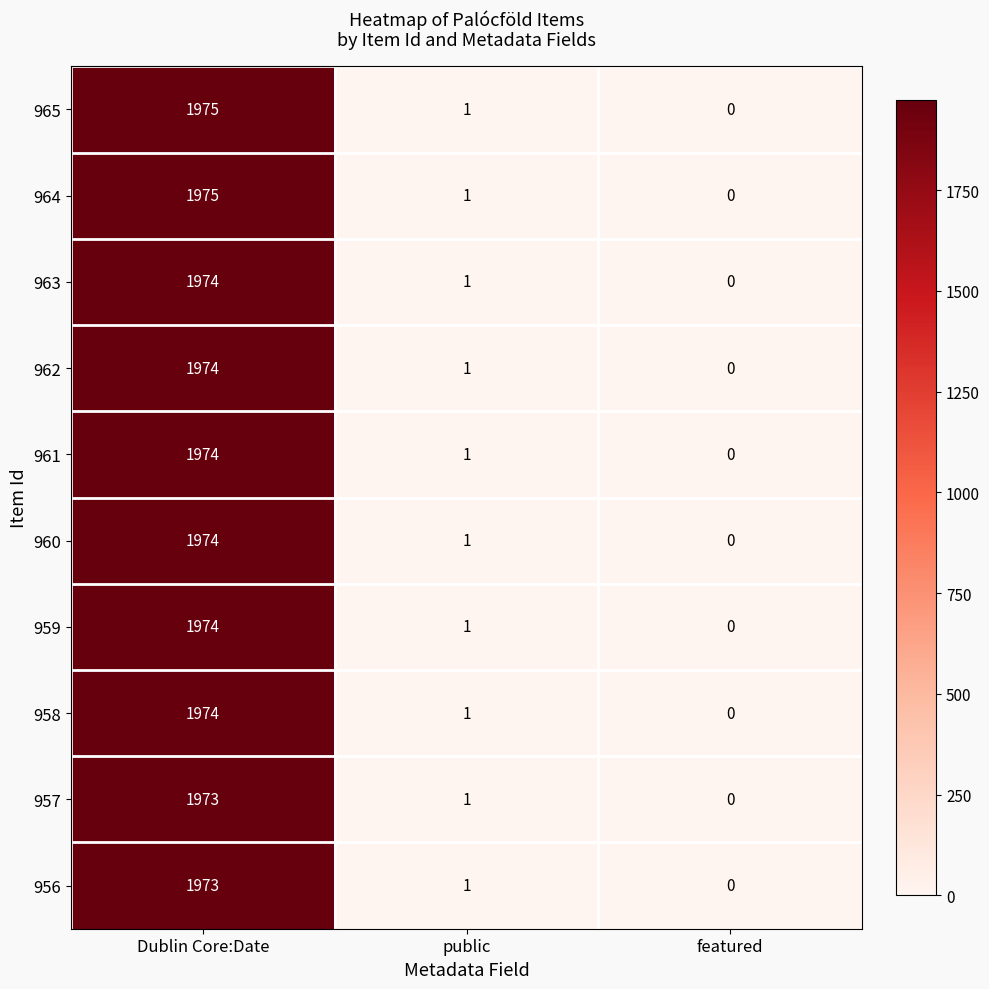

Rank the categories by 962 value from lowest to highest.

featured, public, Dublin Core:Date